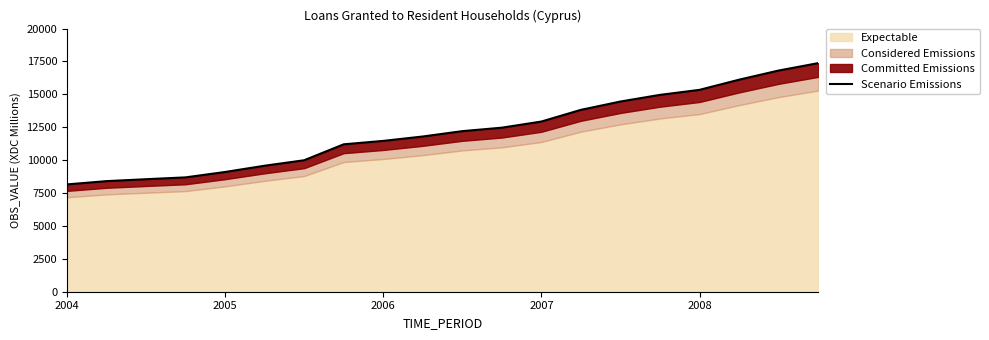

How many values exceed 12205?

10